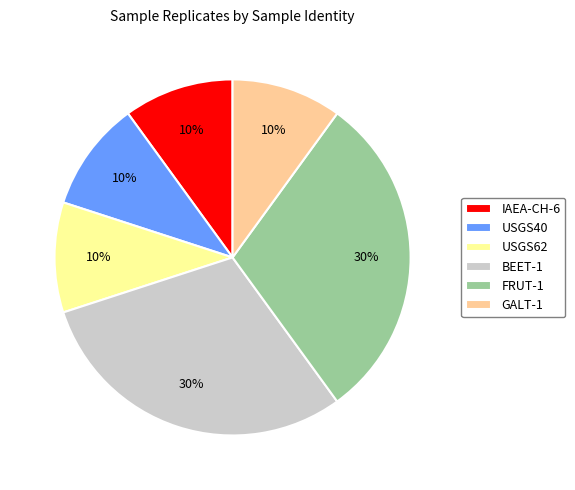

True or false: USGS40 accounts for 16% of the total.

False